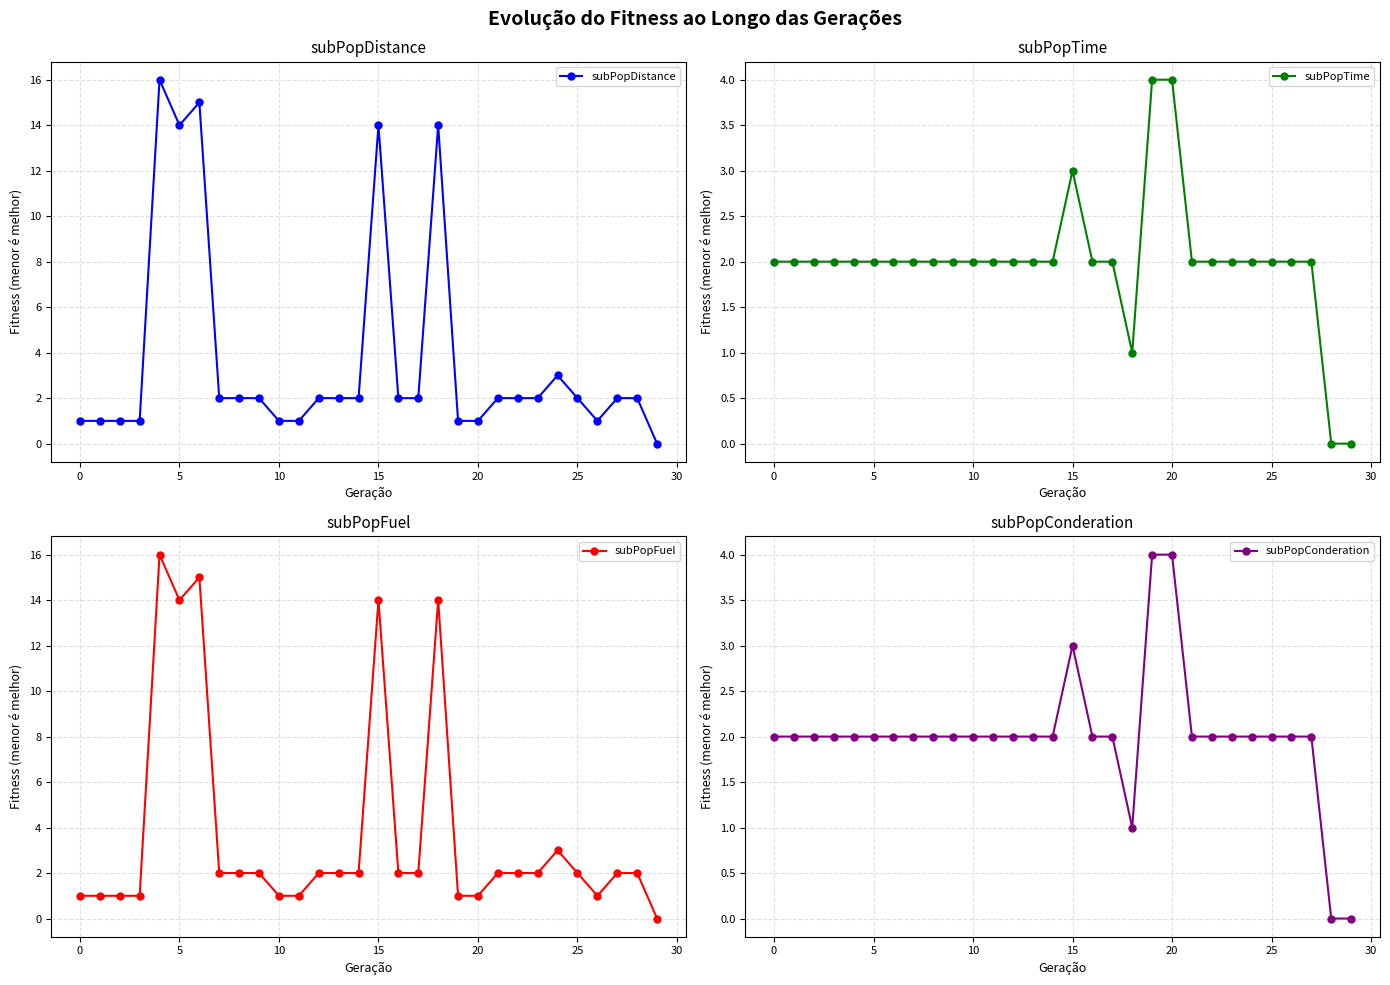

The subPopDistance series shows 1 at 10. True or false?

True